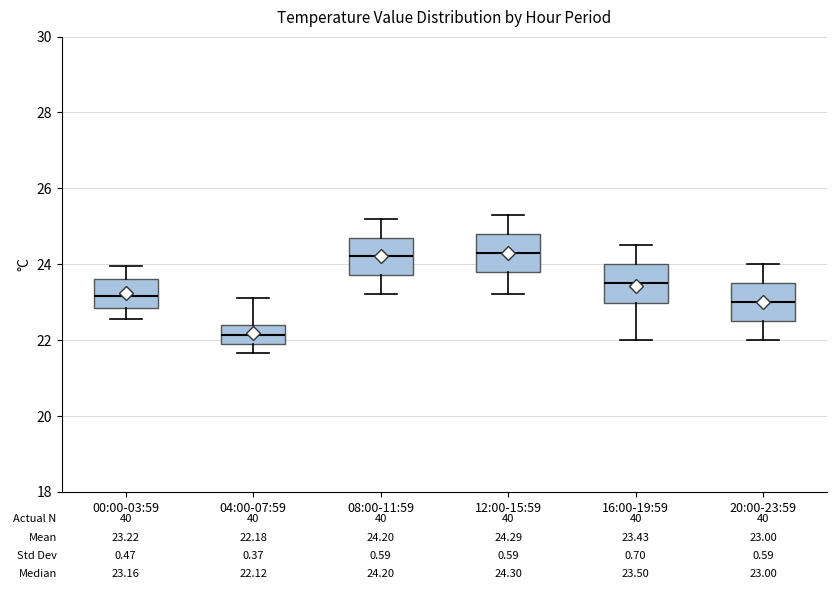

Which box's median line is the lowest?

04:00-07:59